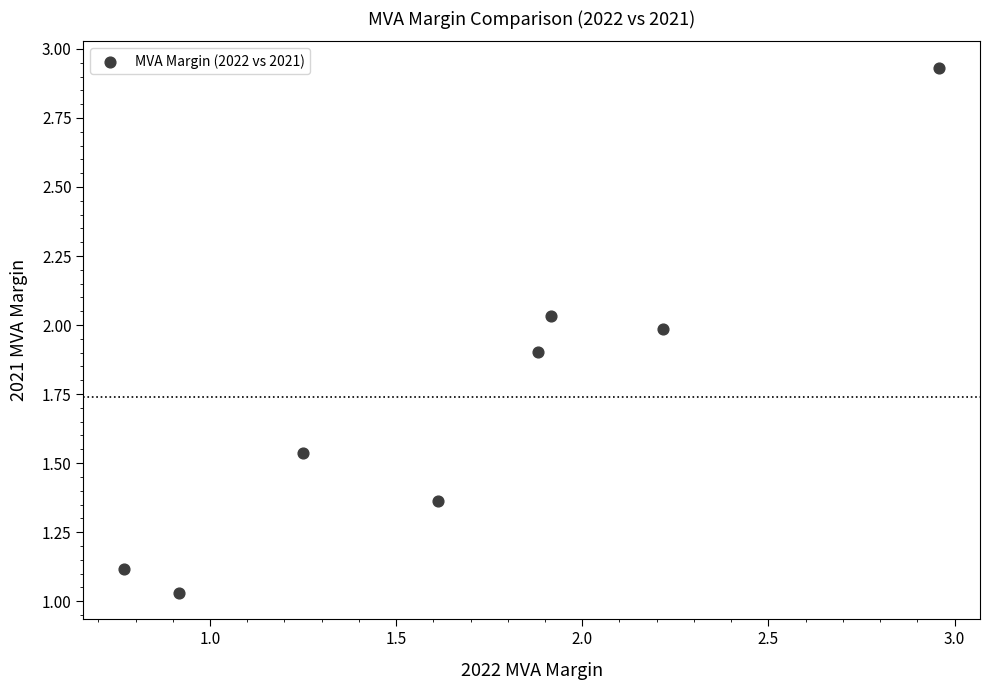

What is the average X value?

1.7